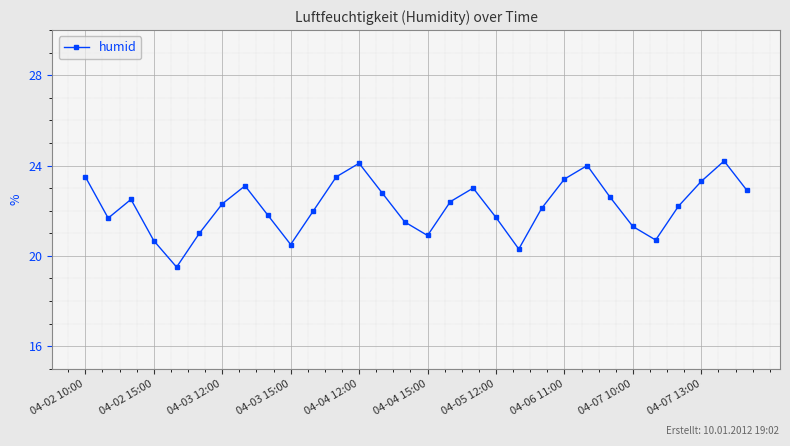

What is the greatest value displayed?

24.2